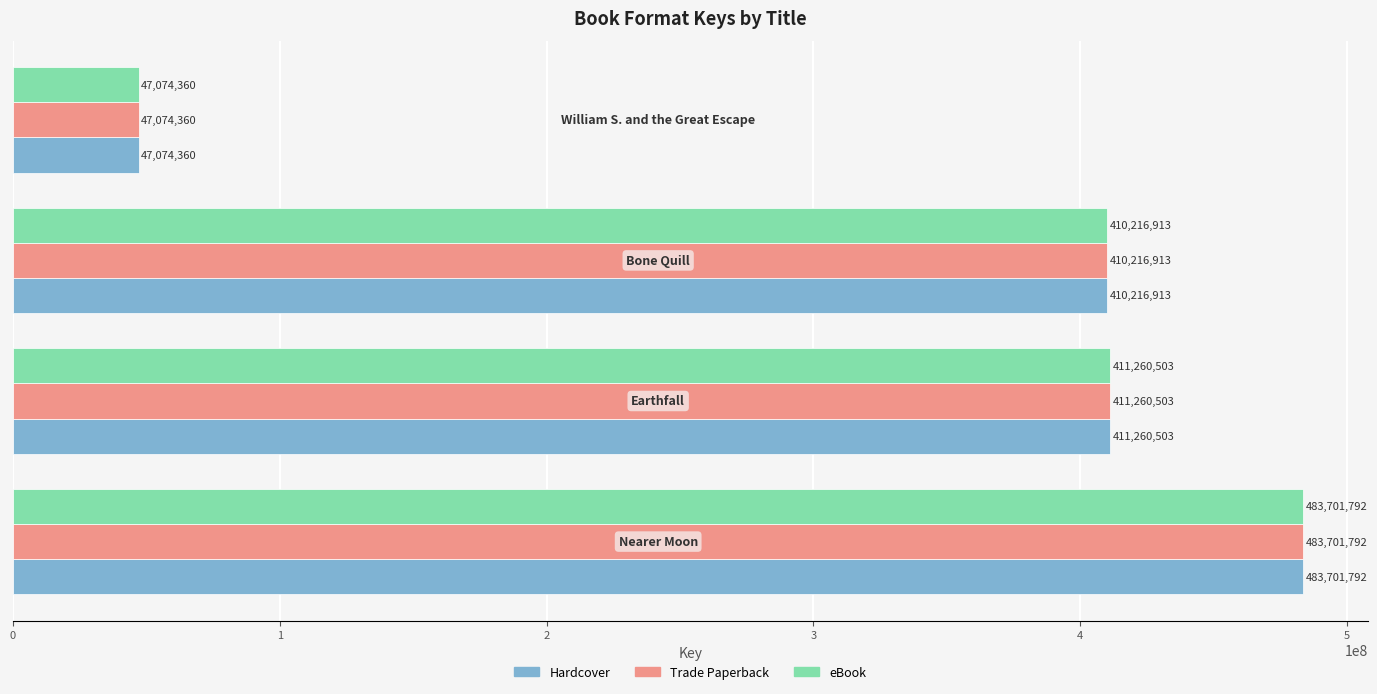

What is the average value of the eBook series?

338063392